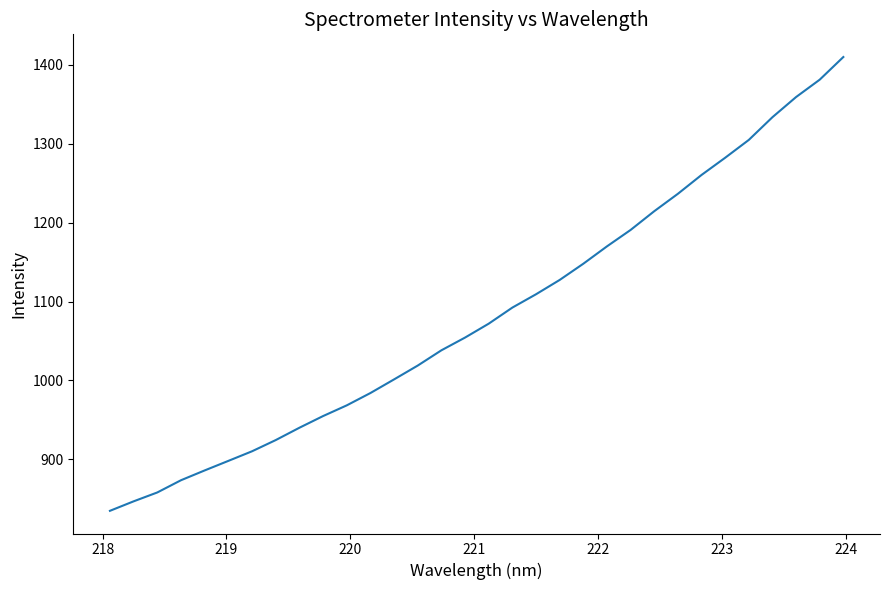

What is the minimum value shown in the chart?

834.8